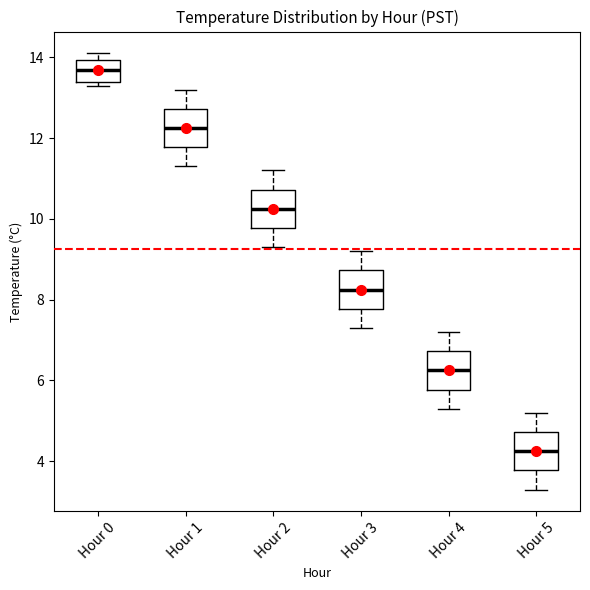

Reading left to right, transcribe this box plot: for each box, give where its median line is, the range the box spans, and where its two whiskers end, as read against the y-axis. The values are not printed on the chart, so give them approximately, as read against the axis.

Hour 0: median 13.8, box 13.4 to 14.0, whiskers 13.4 (just below the box's lower edge) to 14.2
Hour 1: median 12.2, box 11.8 to 12.8, whiskers 11.4 to 13.2
Hour 2: median 10.2, box 9.8 to 10.8, whiskers 9.4 to 11.2
Hour 3: median 8.2, box 7.8 to 8.8, whiskers 7.4 to 9.2
Hour 4: median 6.2, box 5.8 to 6.8, whiskers 5.4 to 7.2
Hour 5: median 4.2, box 3.8 to 4.8, whiskers 3.4 to 5.2